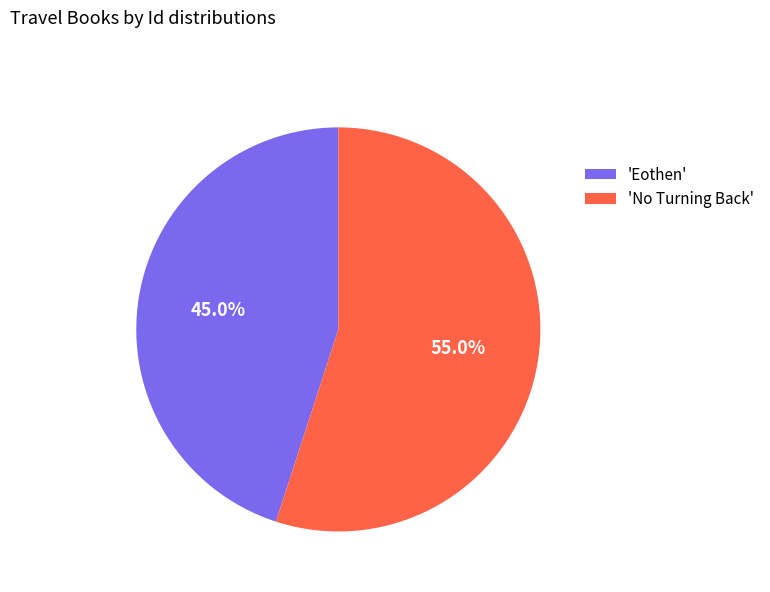

To the nearest percent, what is the difference between the largest and smallest slice percentages?

10%